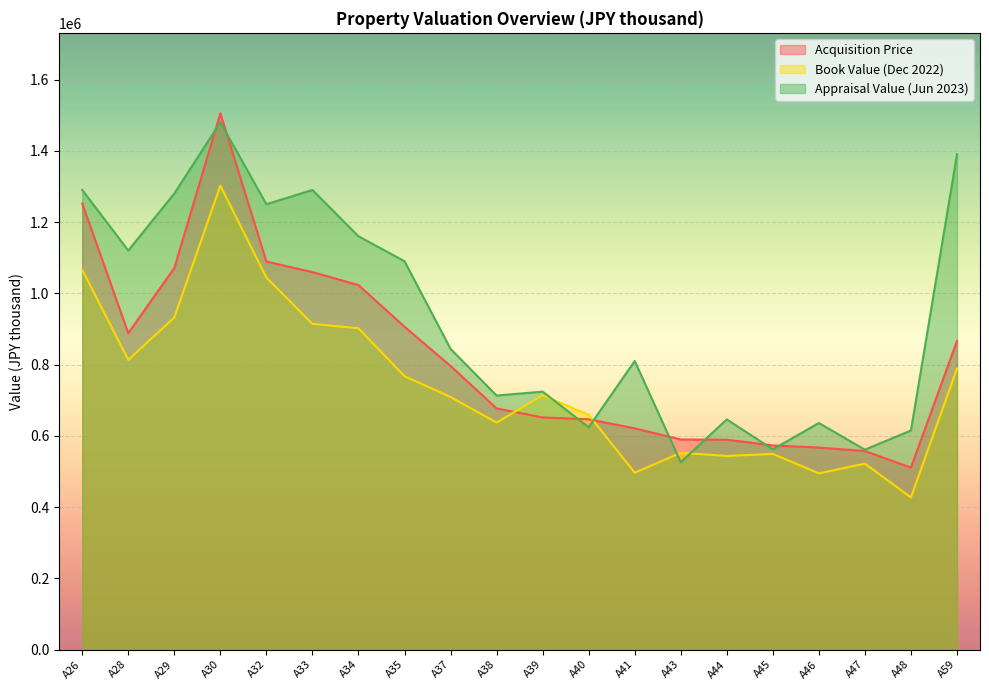

List the series in order of their peak value, highest first.

Acquisition Price, Appraisal Value (Jun 2023), Book Value (Dec 2022)